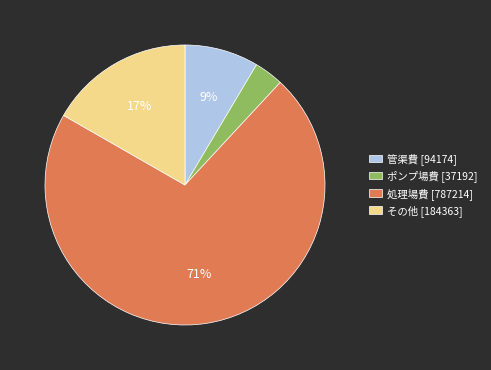

The 管渠費 slice represents 1% of the pie. True or false?

False